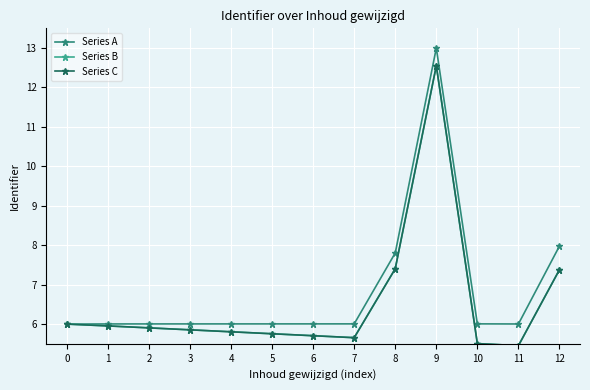

What is the spread (max minus min) of values at 6?

0.3